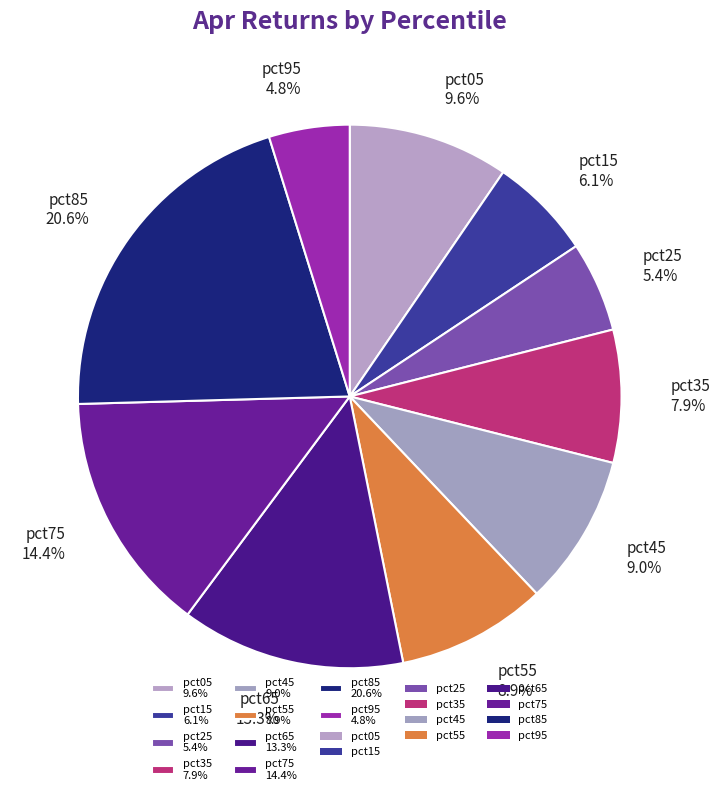

To the nearest percent, what is the average slice percentage?

10%